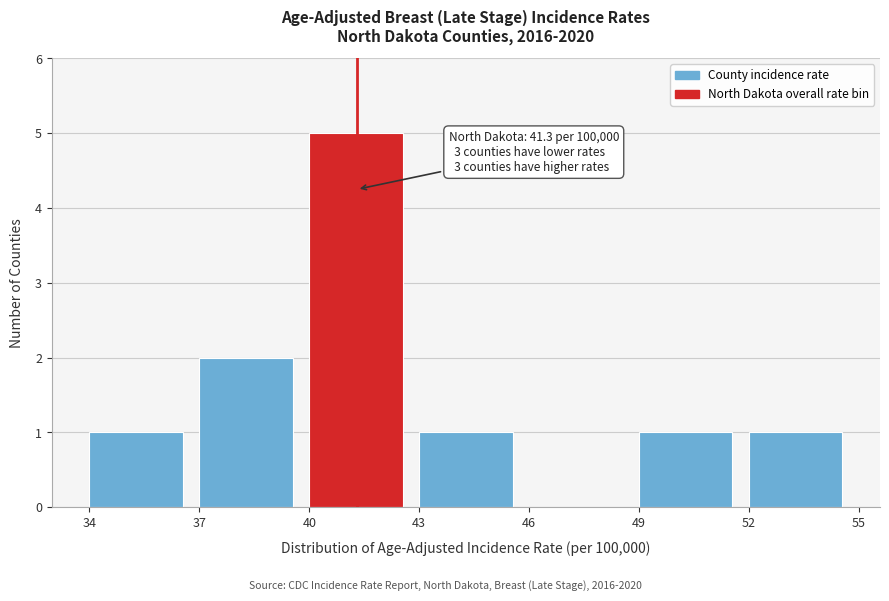

Which range on the x-axis has the tallest bar?

40 to 43